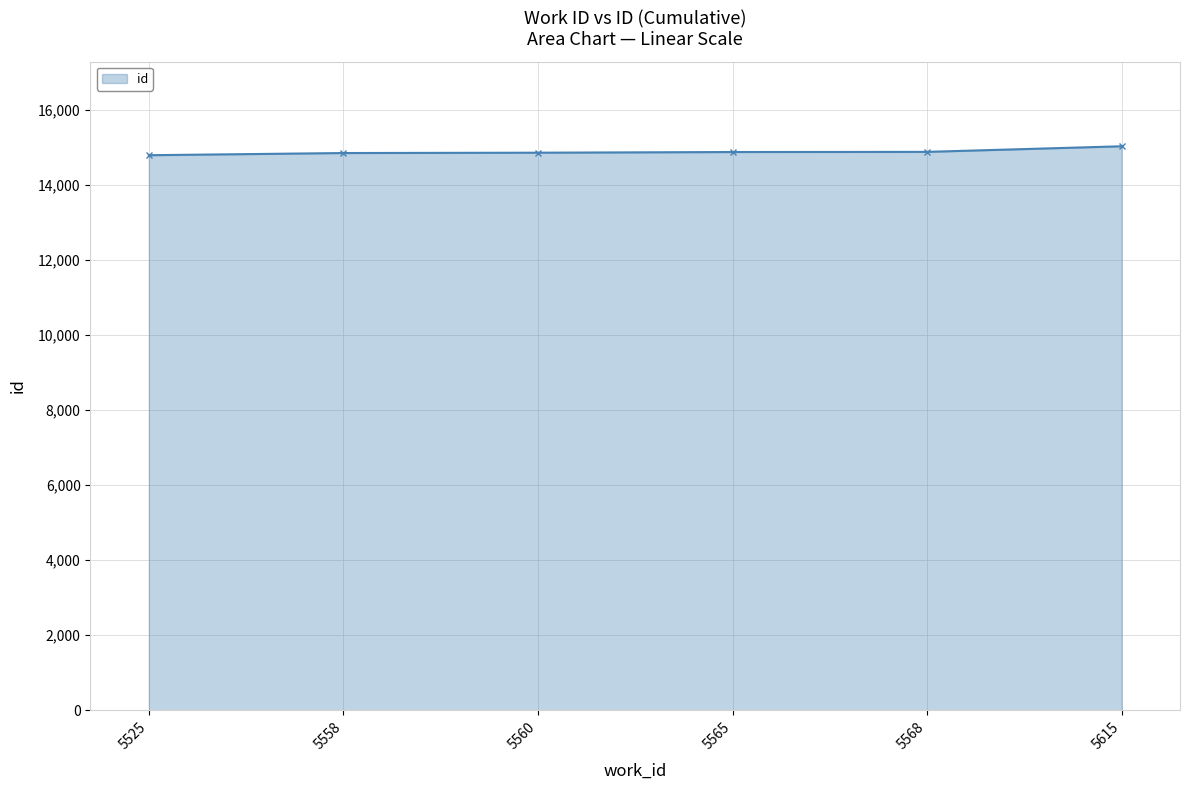

What is the difference between the maximum and minimum values?

238